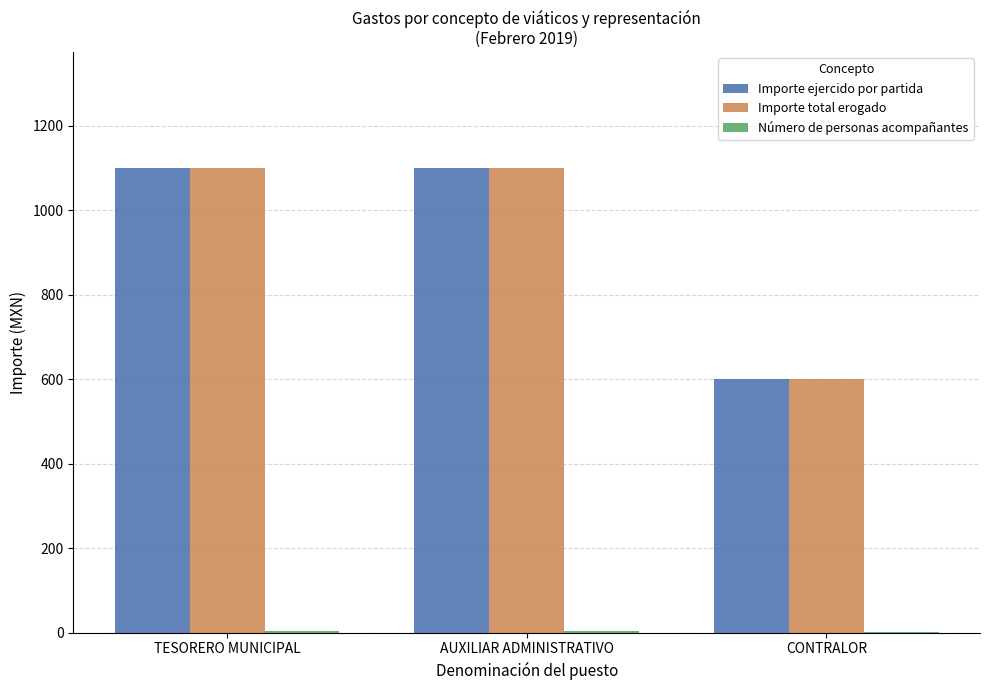

What is the maximum value shown in the chart?

1100